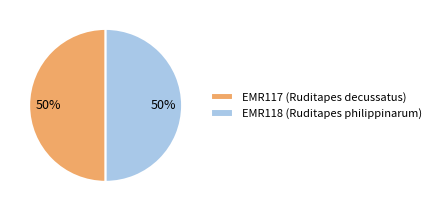

The EMR118 (Ruditapes philippinarum) slice represents 50% of the pie. True or false?

True